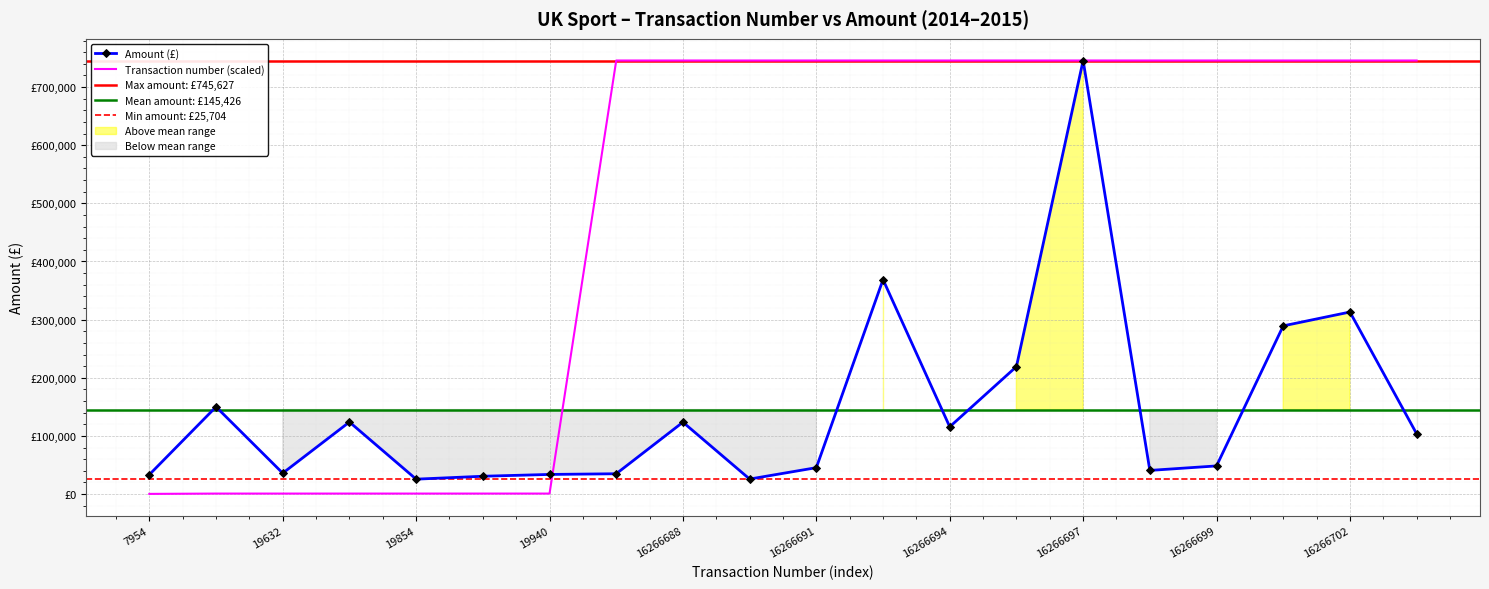

At 16266691, list the series in order from smallest to largest.

Amount, Transaction number